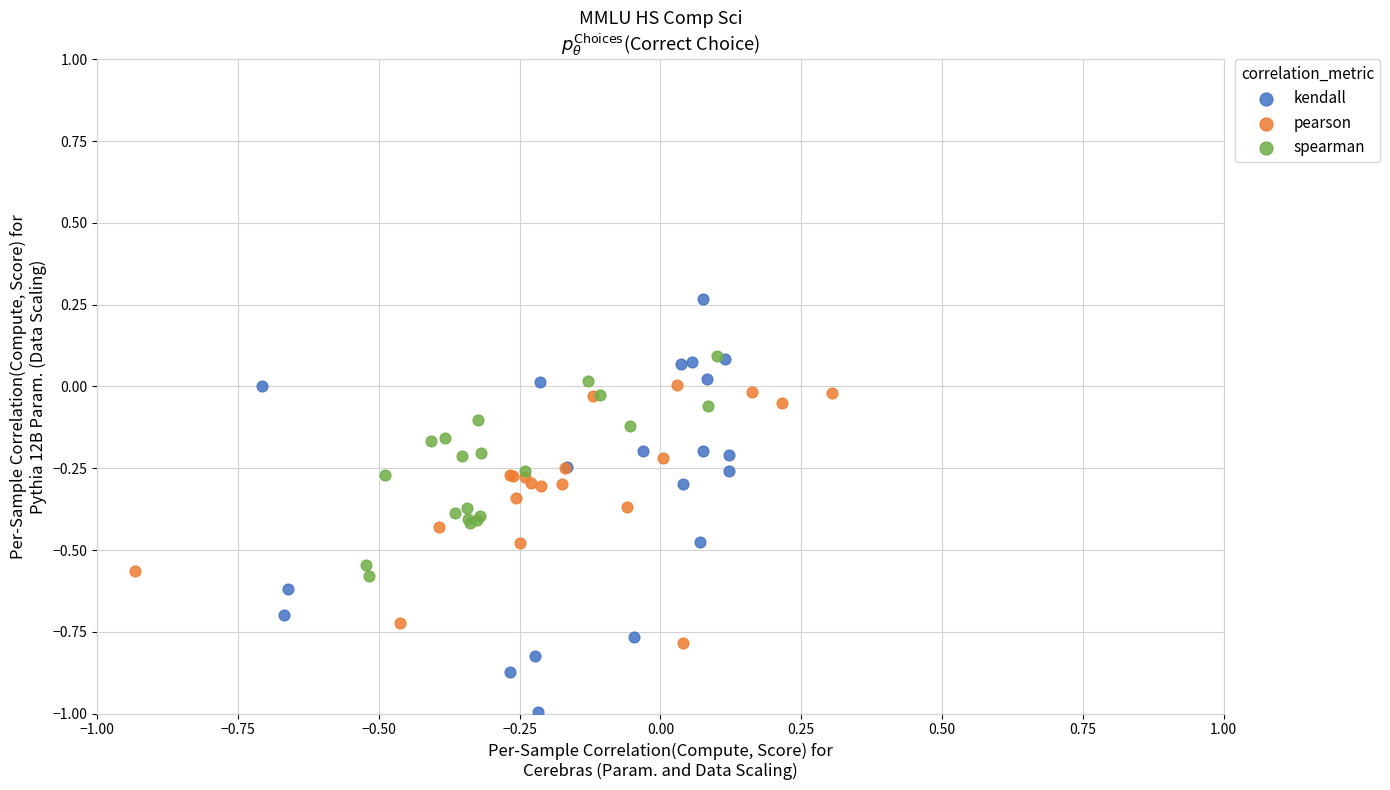

Which series contains the lowest Y value?

kendall